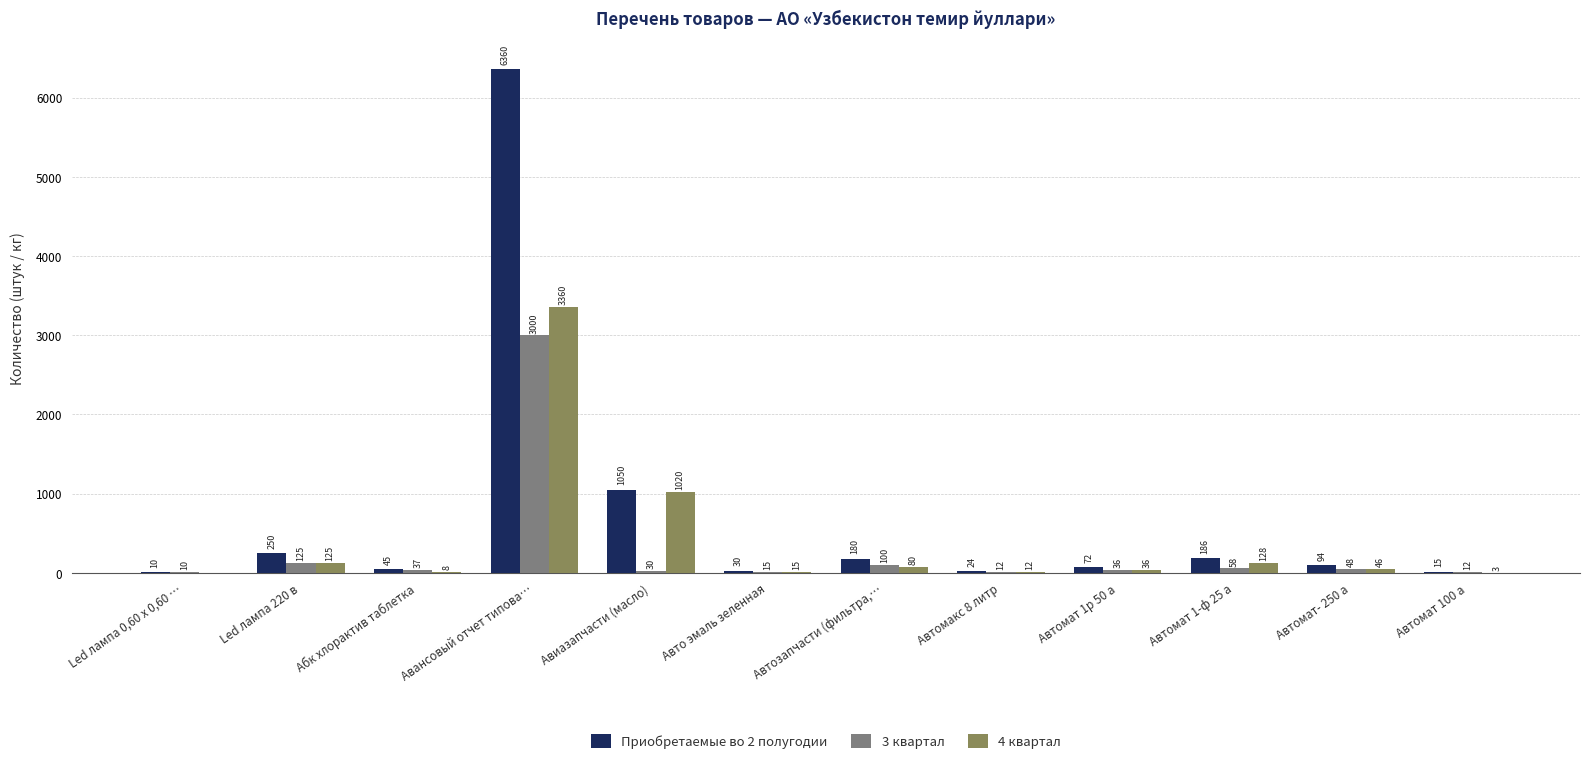

Reading right to left, list all the values displayed in this chart.

Приобретаемые во 2 полугодии: Автомат 100 а=15	Автомат- 250 а=94	Автомат 1-ф 25 а=186	Автомат 1р 50 а=72	Автомакс 8 литр=24	Автозапчасти (фильтра,…=180	Авто эмаль зеленная=30	Авиазапчасти (масло)=1050	Авансовый отчет типова…=6360	Абк хлорактив таблетка=45	Led лампа 220 в=250	Led лампа 0,60 х 0,60 …=10
3 квартал: Автомат 100 а=12	Автомат- 250 а=48	Автомат 1-ф 25 а=58	Автомат 1р 50 а=36	Автомакс 8 литр=12	Автозапчасти (фильтра,…=100	Авто эмаль зеленная=15	Авиазапчасти (масло)=30	Авансовый отчет типова…=3000	Абк хлорактив таблетка=37	Led лампа 220 в=125	Led лампа 0,60 х 0,60 …=10
4 квартал: Автомат 100 а=3	Автомат- 250 а=46	Автомат 1-ф 25 а=128	Автомат 1р 50 а=36	Автомакс 8 литр=12	Автозапчасти (фильтра,…=80	Авто эмаль зеленная=15	Авиазапчасти (масло)=1020	Авансовый отчет типова…=3360	Абк хлорактив таблетка=8	Led лампа 220 в=125	Led лампа 0,60 х 0,60 …=0